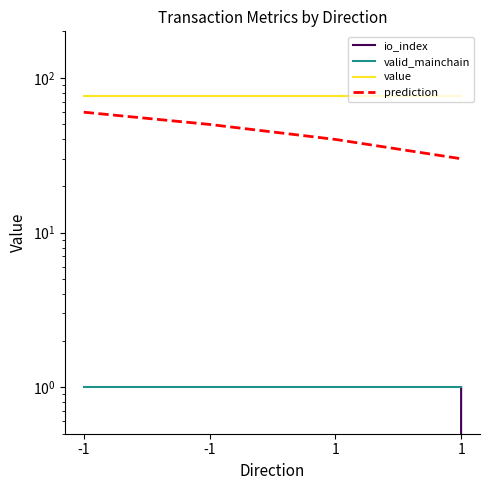

What is the sum of the value values at -1 and 1?

152.2